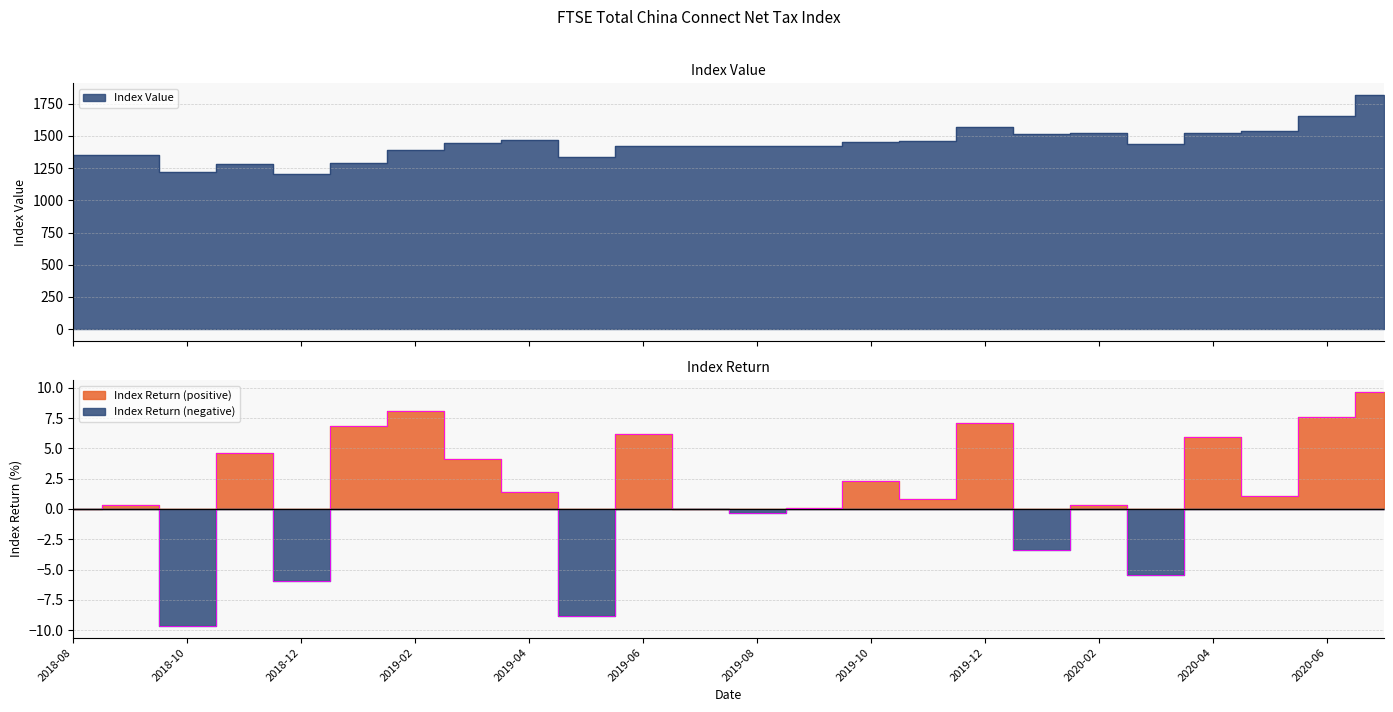

What is the sum of the Index Value values at 2019-09 and 2019-08?

2838.3